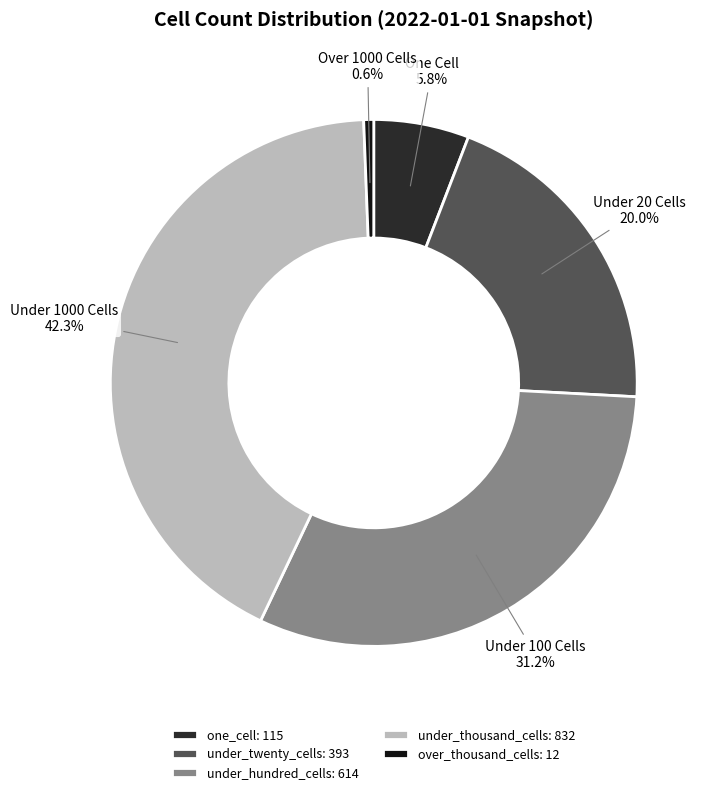

Is there any slice that represents more than half of the pie?

No